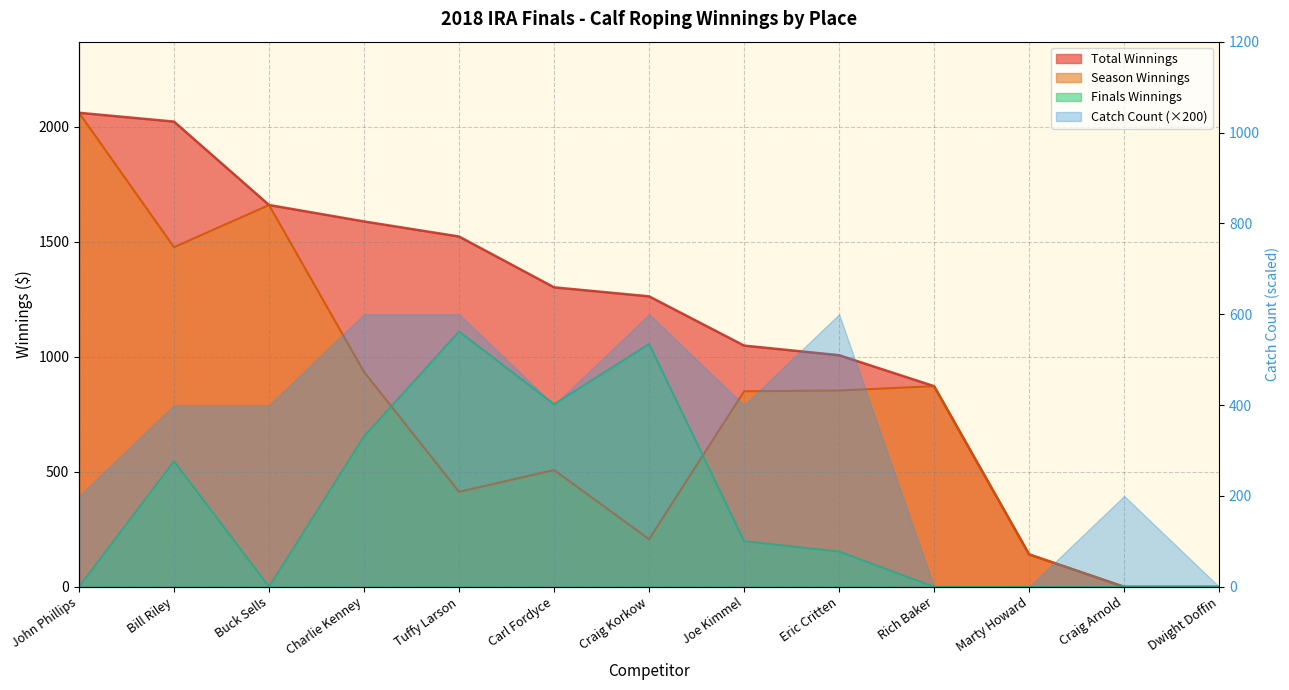

What is the value of the Finals Winnings point at the 4th from the left?

654.0